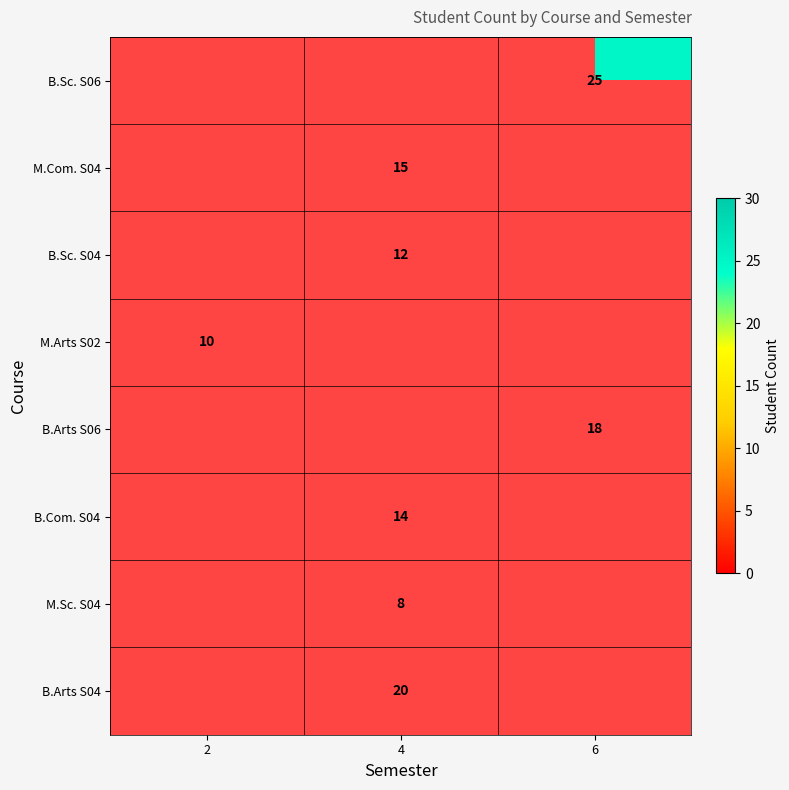

True or false: B.Sc. S04 has a value of 19 at 4.

False